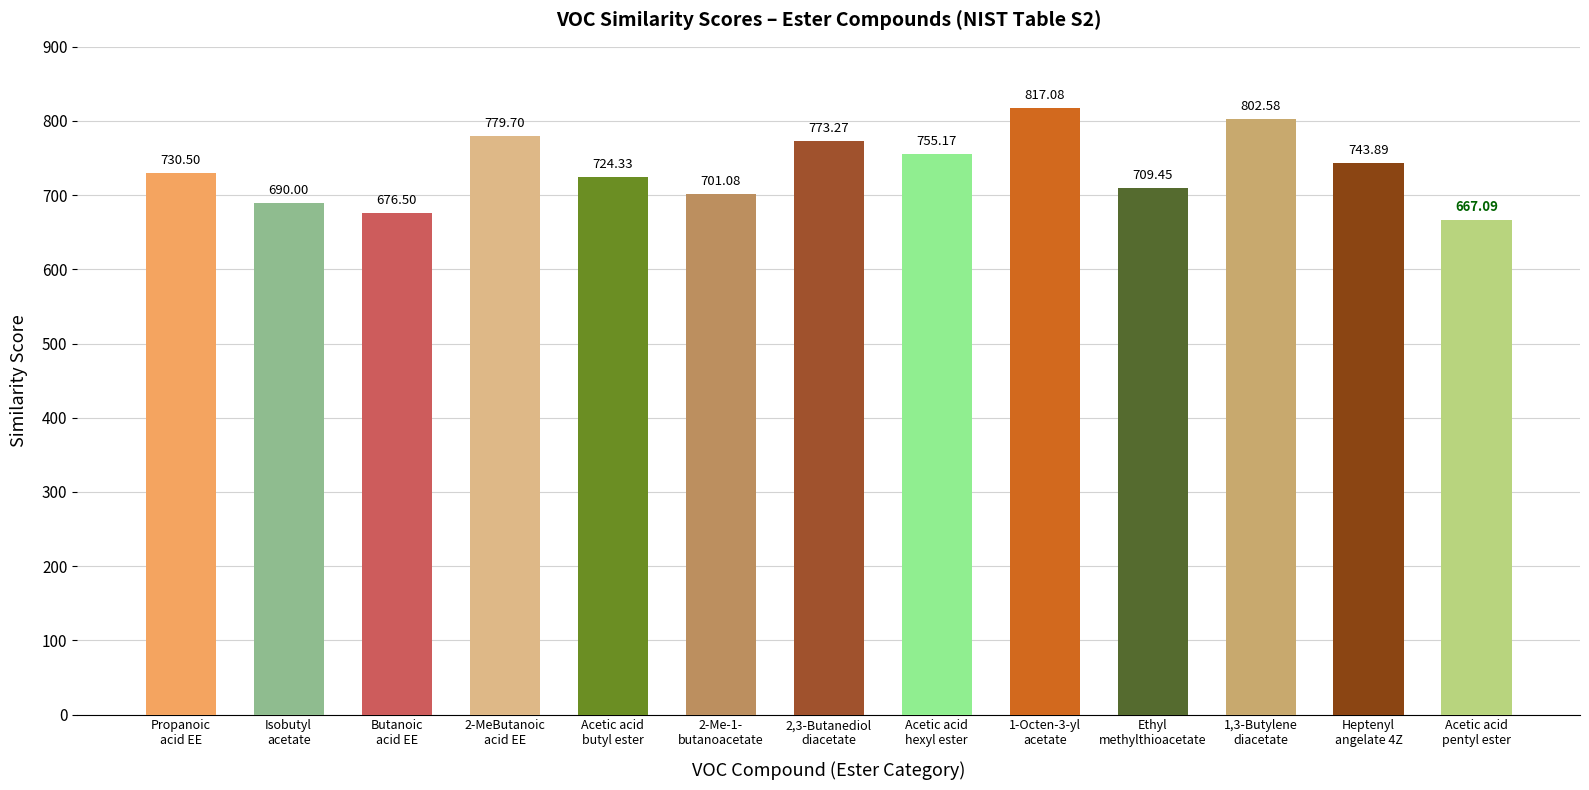

How many bars are there in total?

13